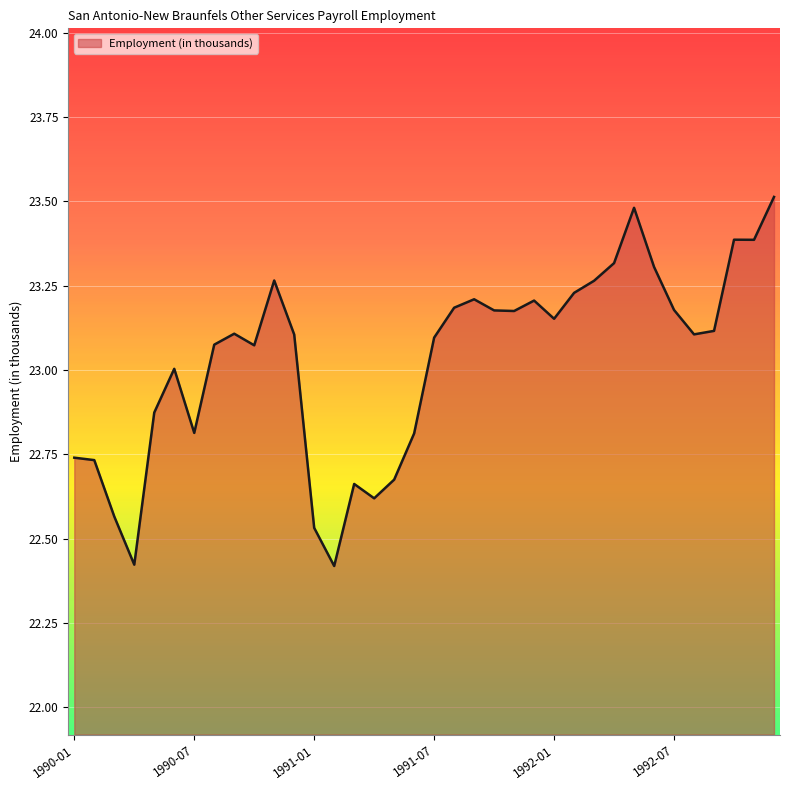

What is the greatest value displayed?

23.5